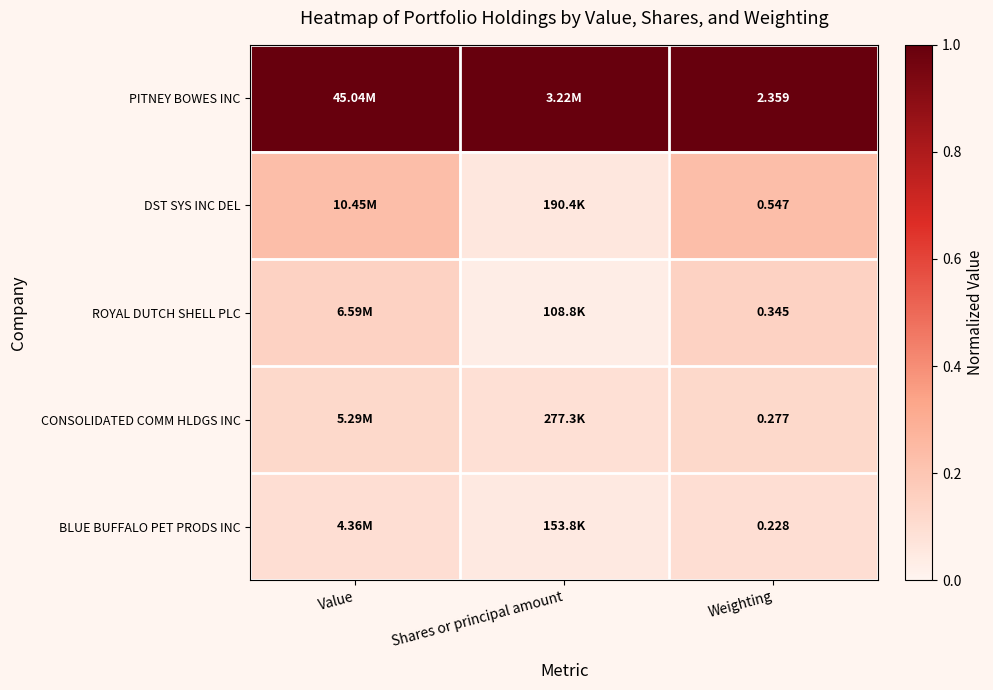

At how many categories does at least one series exceed 0?

3